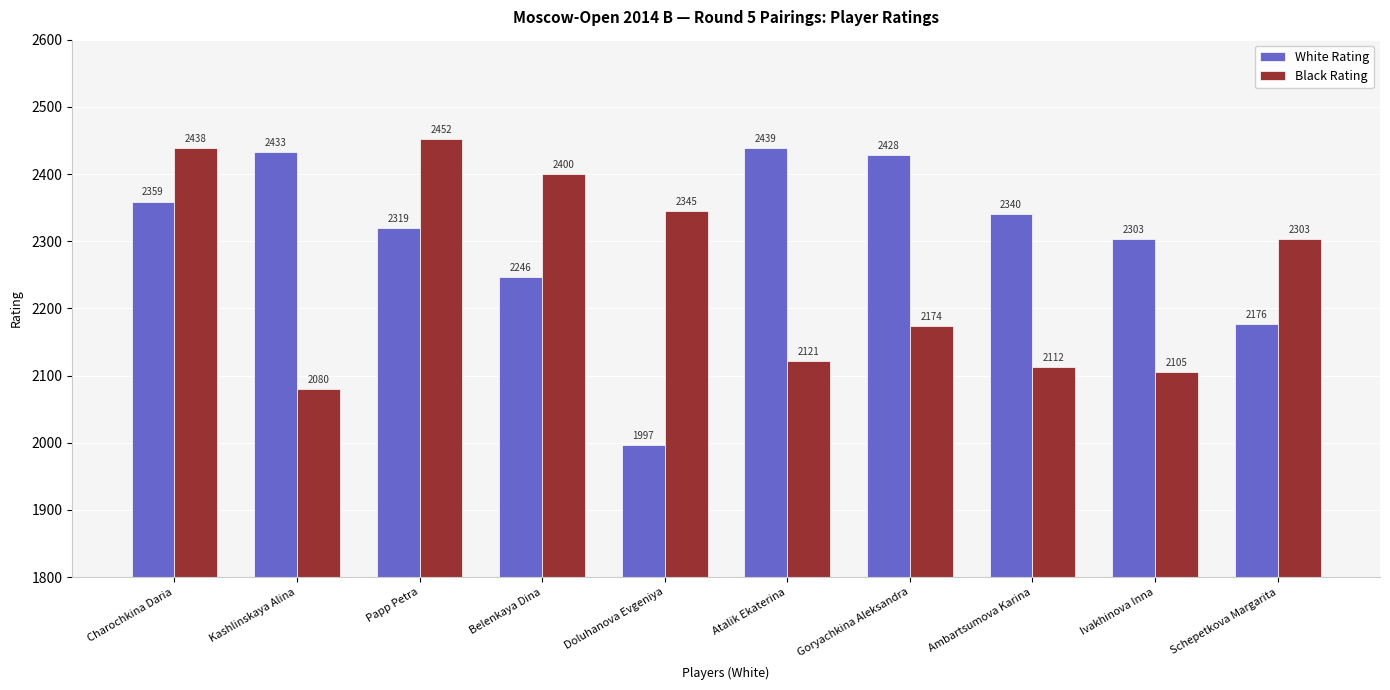

What is the difference between the highest and lowest values at Doluhanova Evgeniya?

348